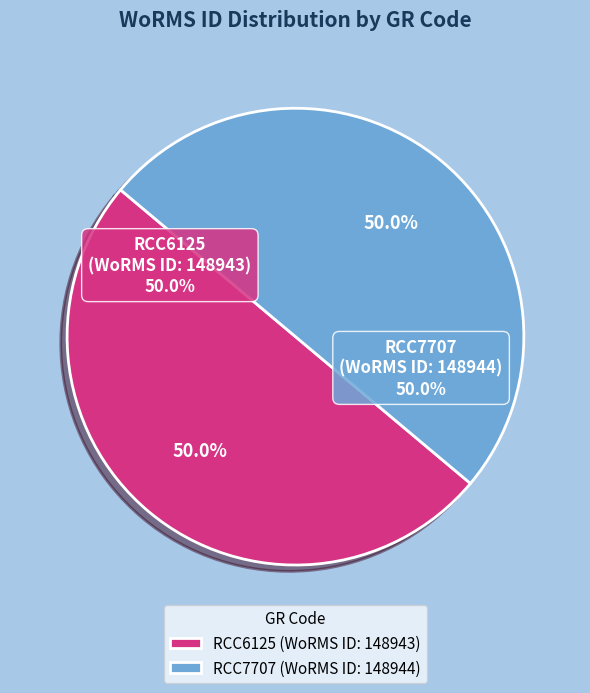

How many slices are in this pie chart?

2